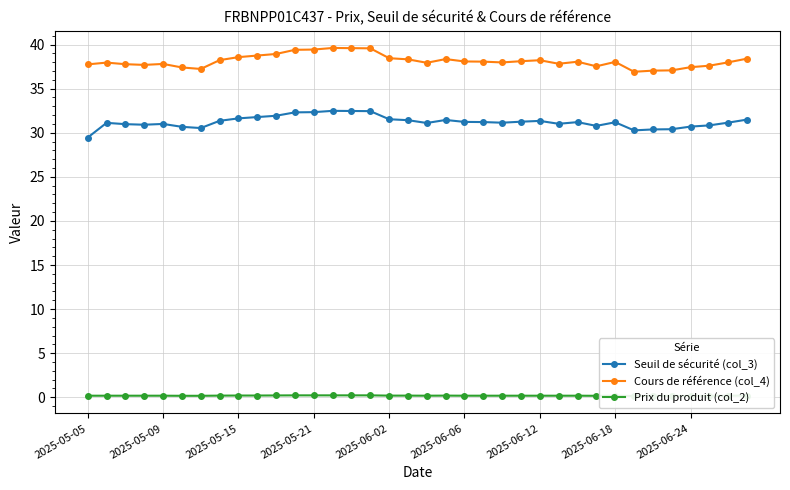

What is the maximum value shown in the chart?

39.6